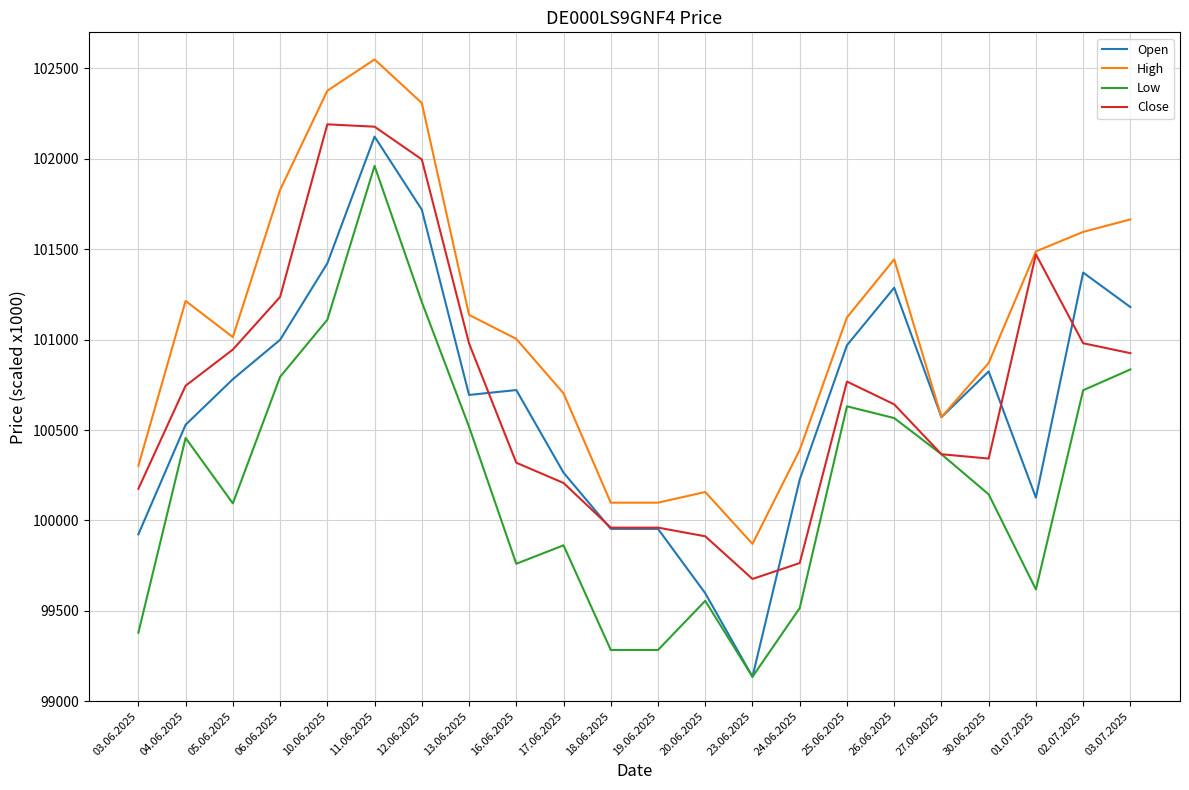

Is the value of Open at 05.06.2025 greater than the value of High at 26.06.2025?

No